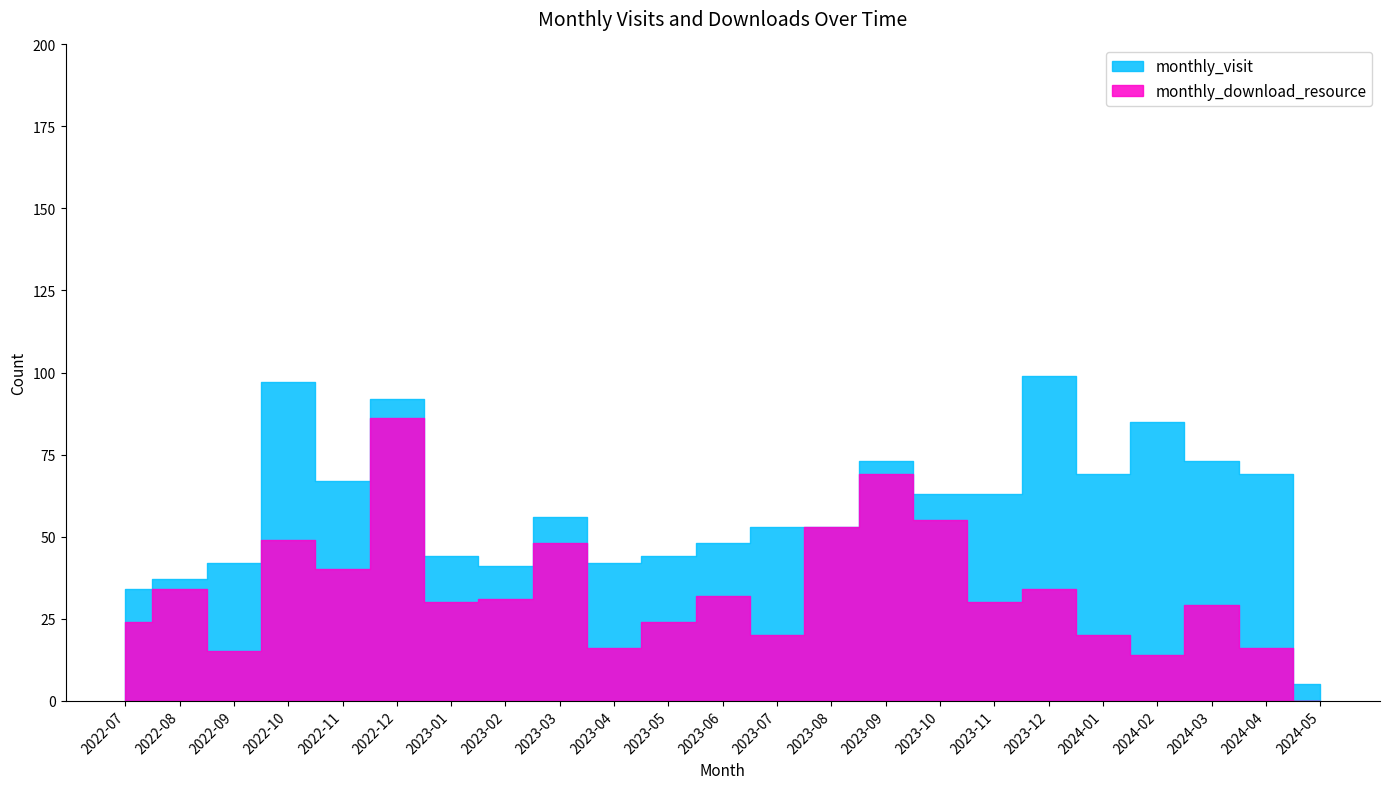

Is it true that monthly_visit equals 37 at 2022-08?

True